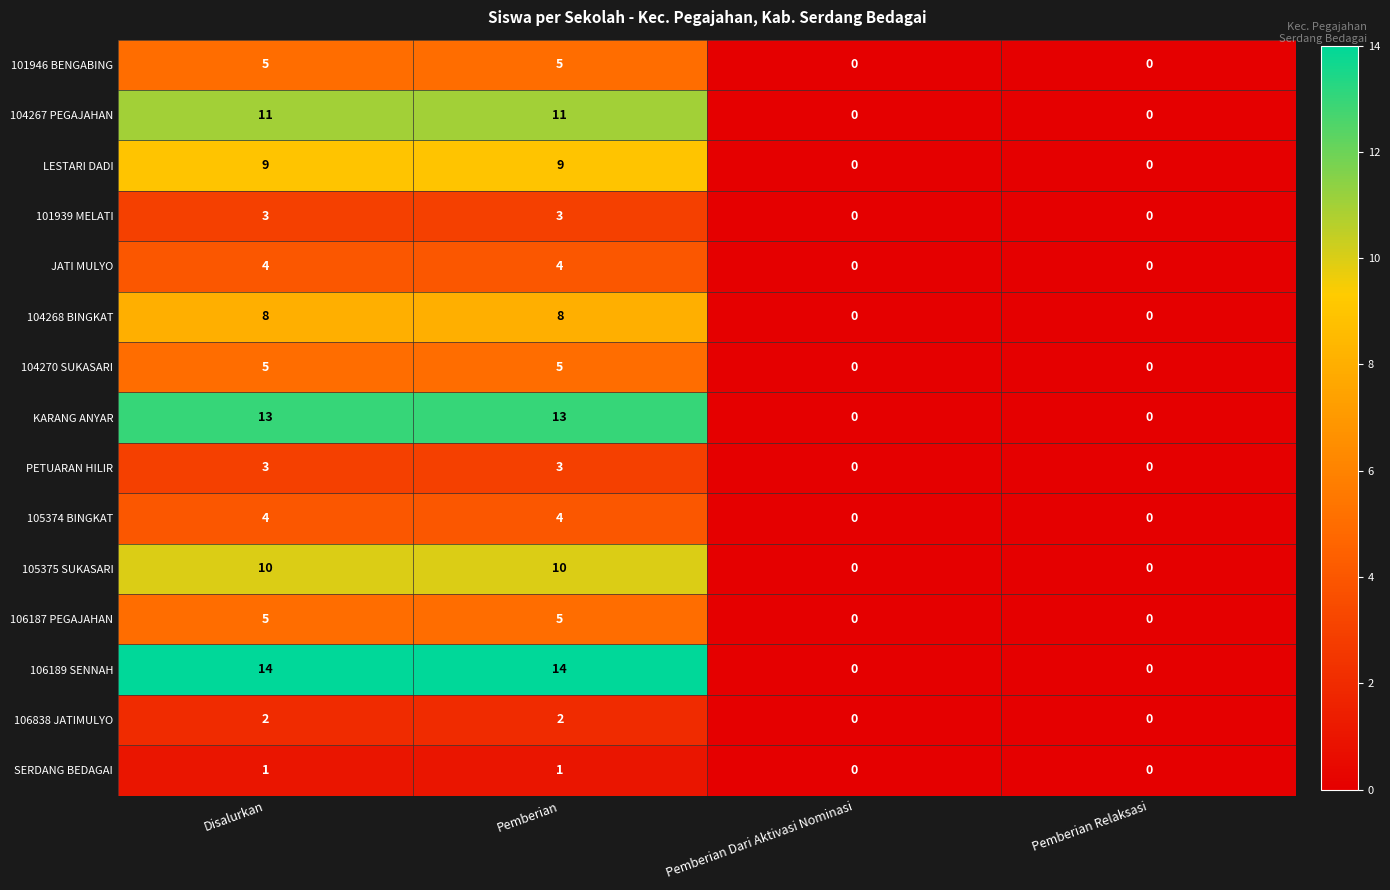

What is the sum of all 101946 BENGABING values?

10